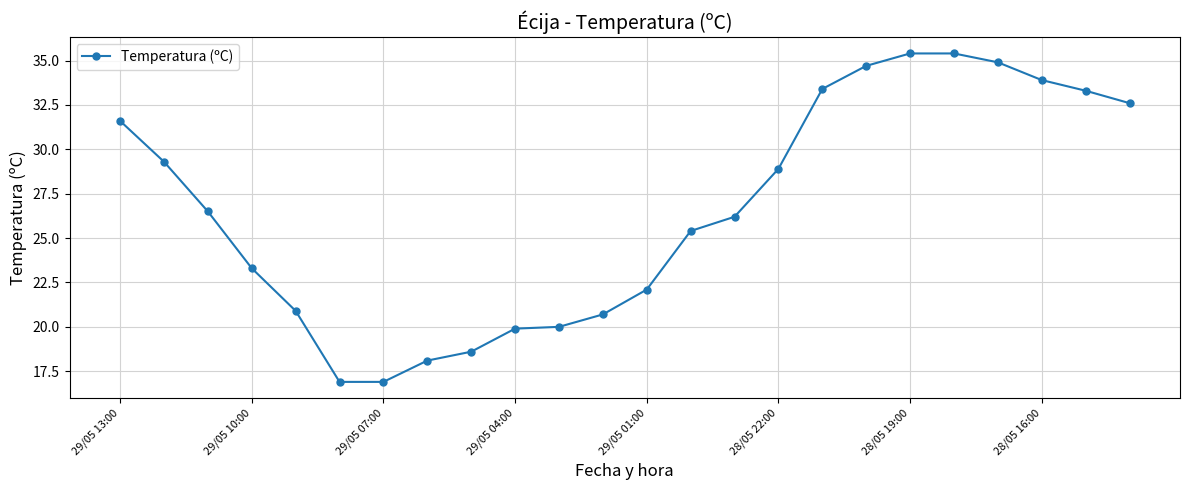

How many series are shown in this chart?

1